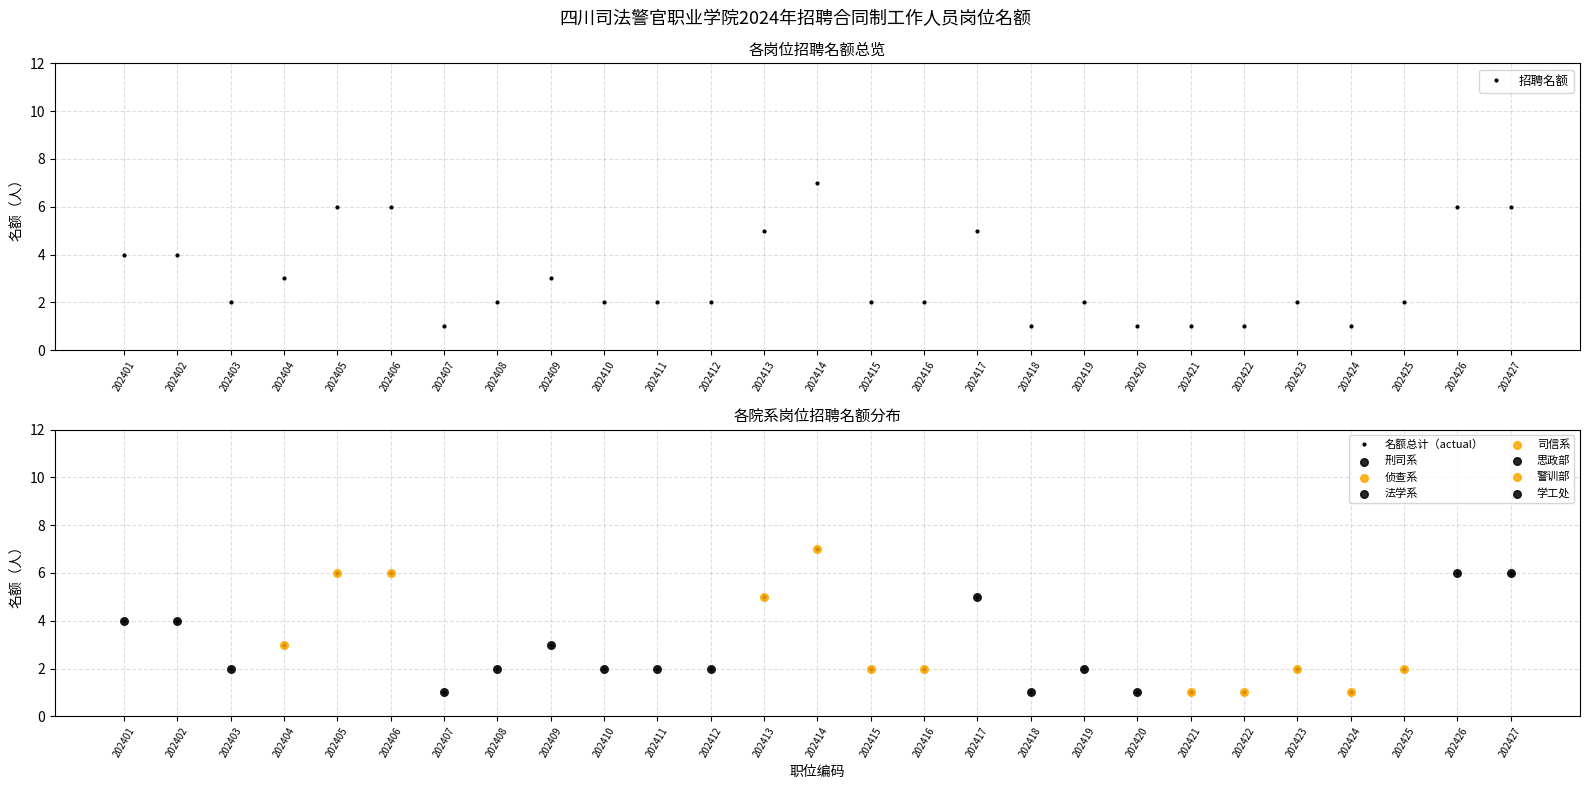

Approximately how many times larger is the value at 202411 compared to 202427?

0.3